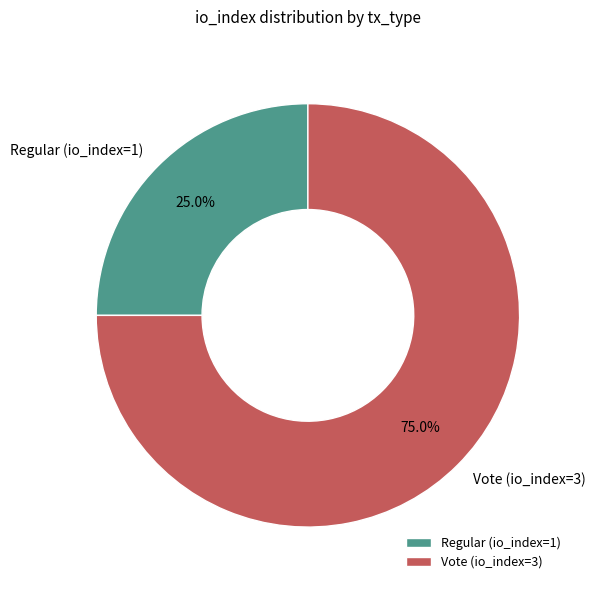

Is there any slice that represents more than half of the pie?

Yes